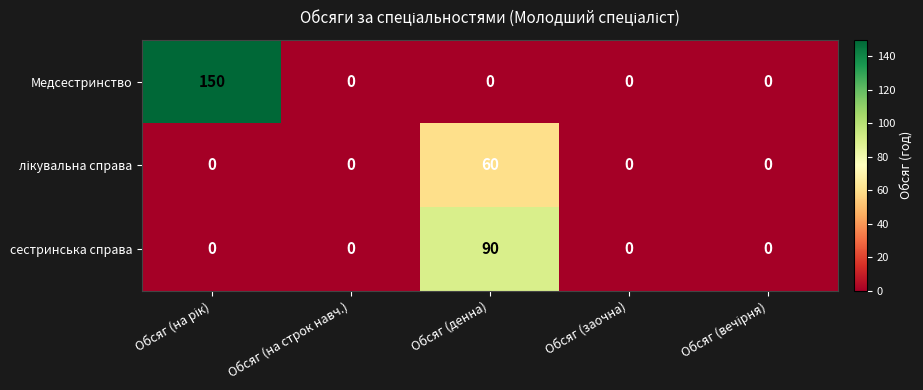

What is the sum of all сестринська справа values?

90